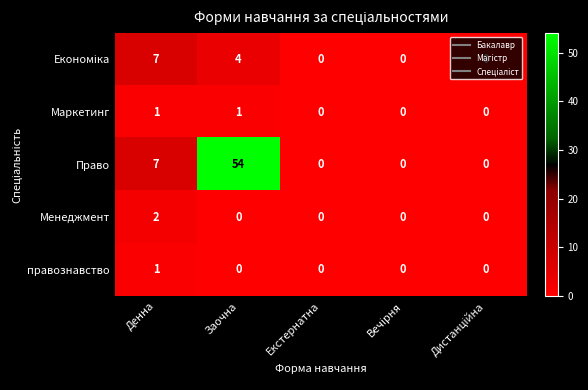

Count the правознавство values in the range 0 to 1.

5